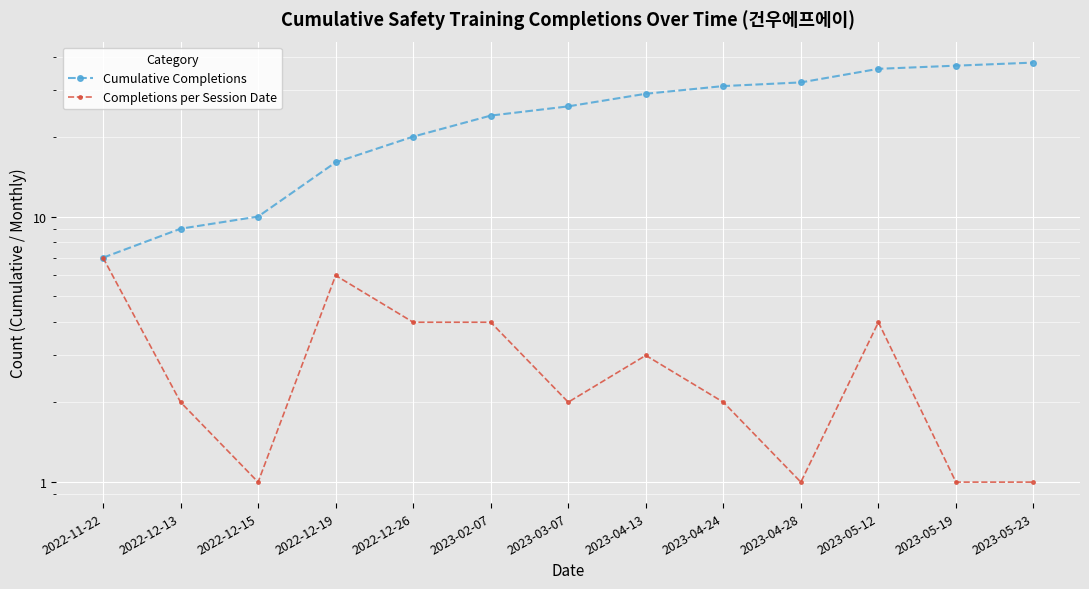

True or false: Completions per Session Date has more than 2 points higher than both neighbors.

True